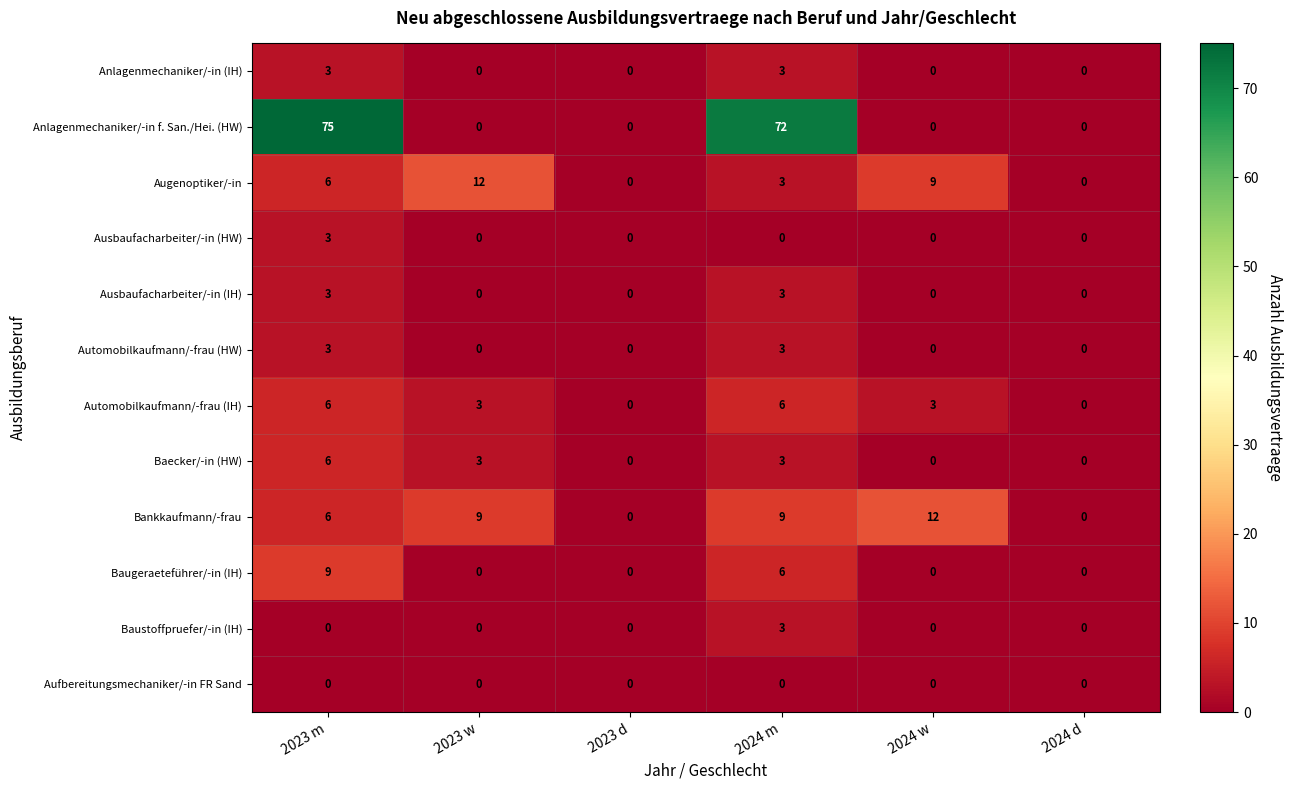

What is the greatest value displayed?

75